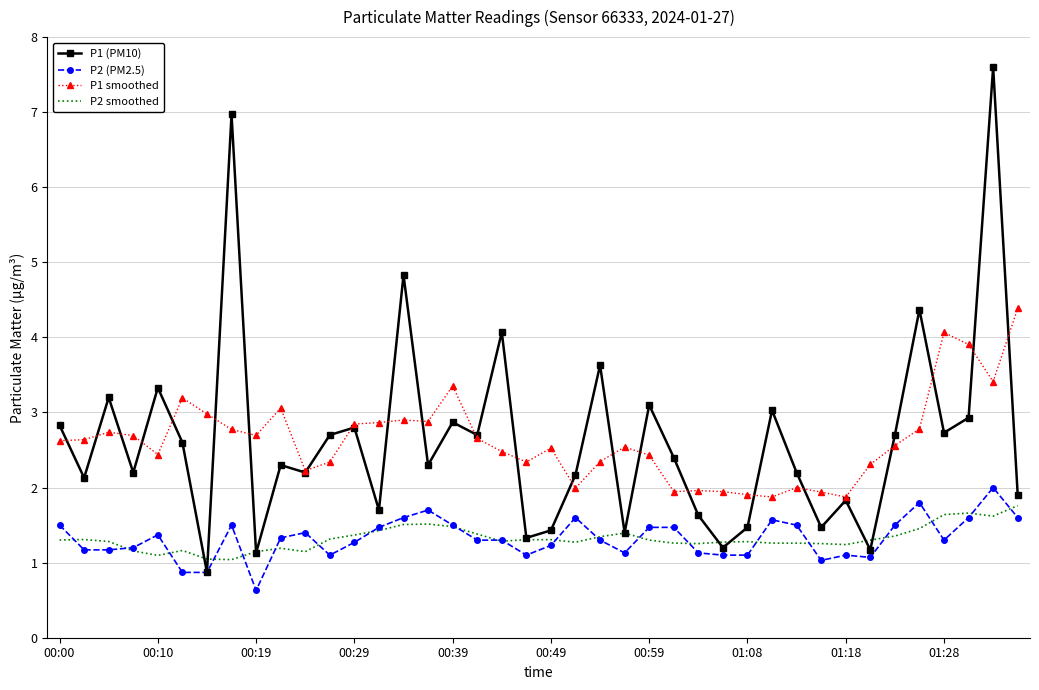

Which series has the widest spread of values?

P1 (PM10)